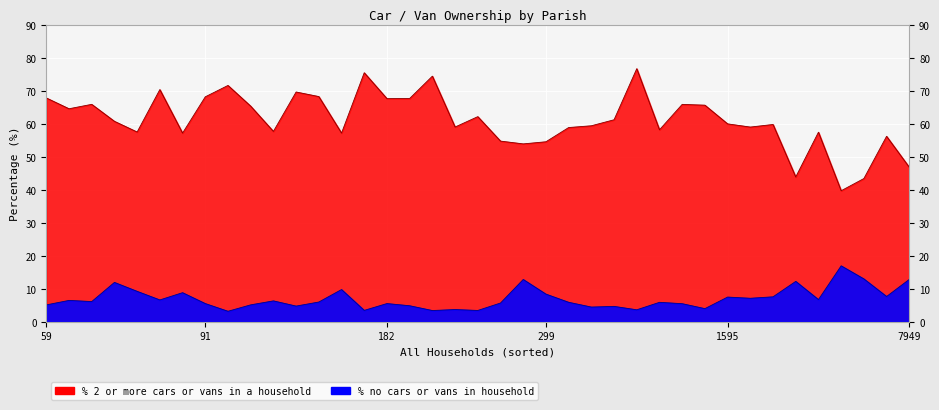

True or false: % no cars or vans in household and % 2 or more cars or vans in a household intersect in this chart.

False